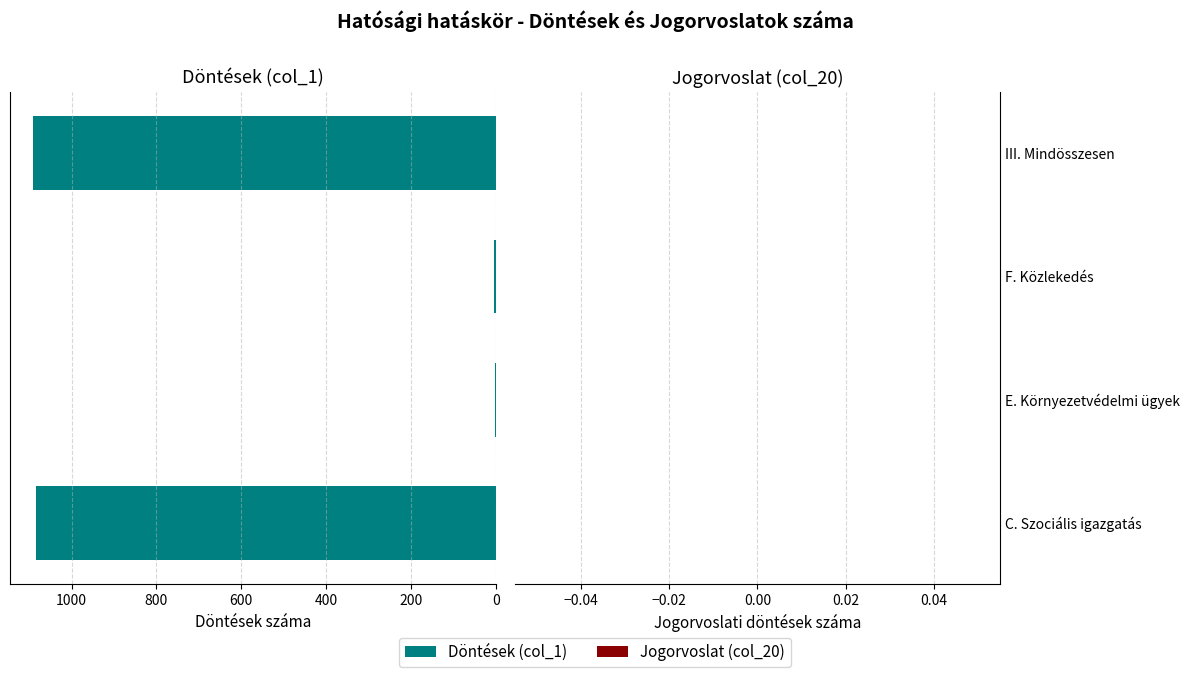

What is the sum of all values?

2182